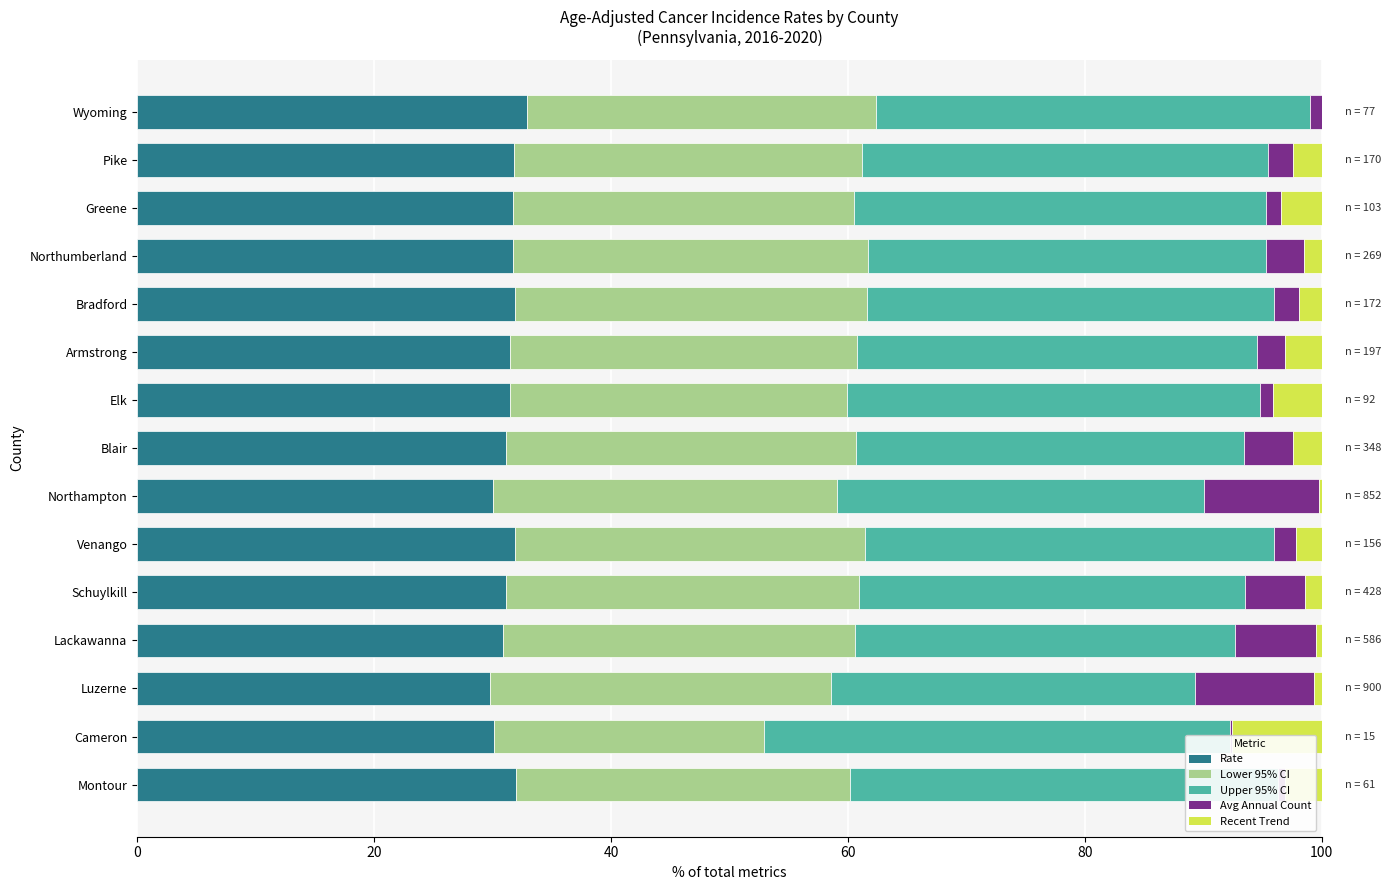

Read the Recent Trend value at Bradford.

2.0